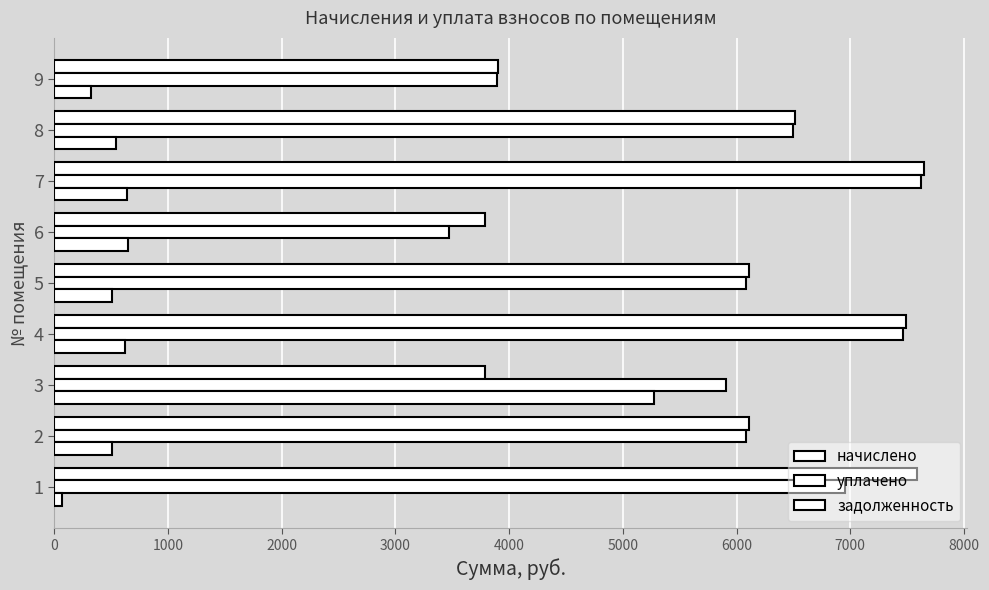

What is the highest value of the задолженность series?

5276.1